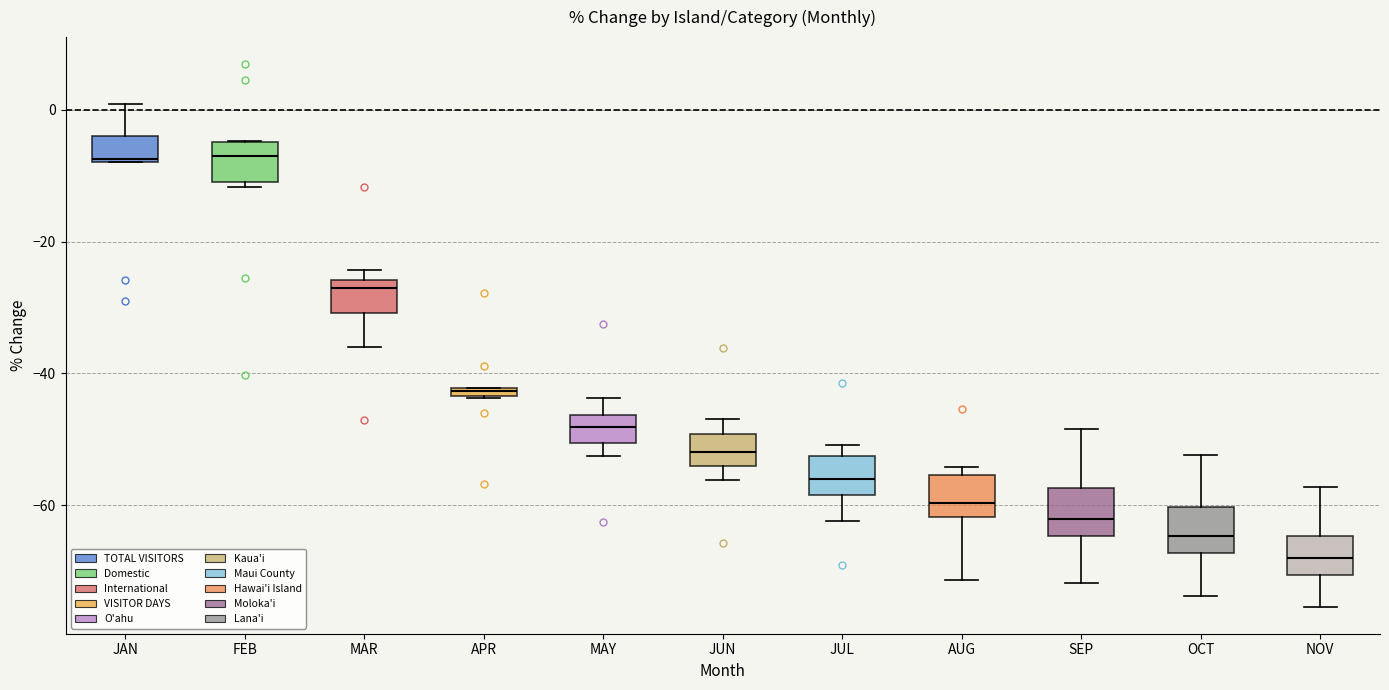

Where does the median line of the box for MAR sit on the y-axis? The values are not printed on the chart, so give them approximately, as read against the axis.

-28